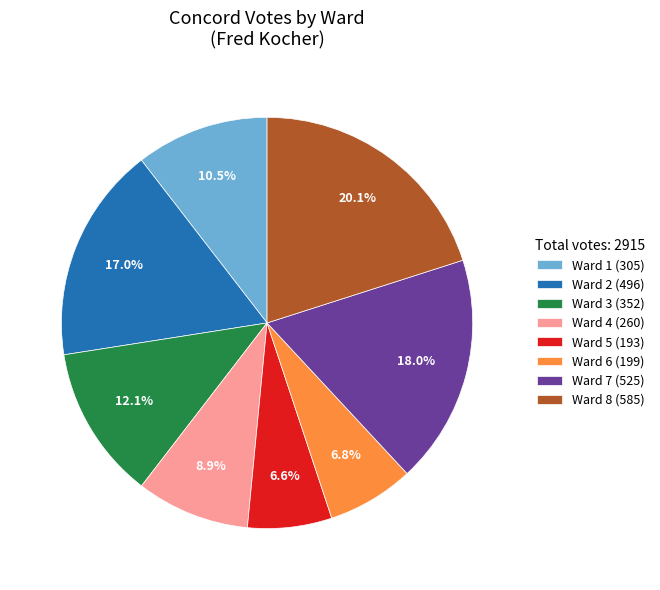

Is there a majority slice in this chart?

No